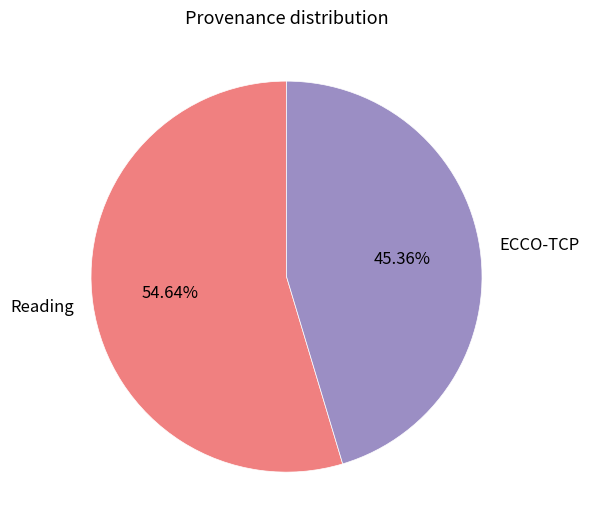

The ECCO-TCP slice represents 57% of the pie. True or false?

False